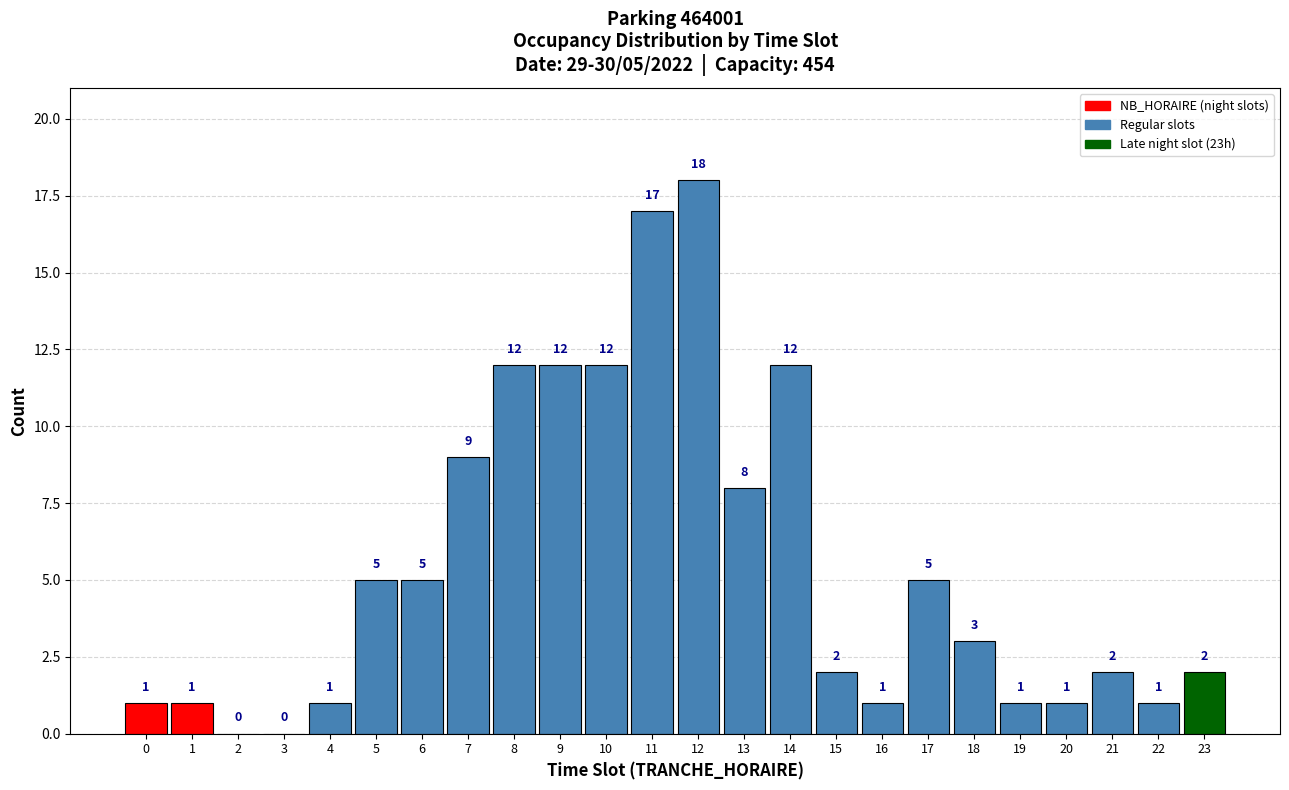

Reading left to right, what are all the values shown in this chart?

0=1	1=1	2=0	3=0	4=1	5=5	6=5	7=9	8=12	9=12	10=12	11=17	12=18	13=8	14=12	15=2	16=1	17=5	18=3	19=1	20=1	21=2	22=1	23=2